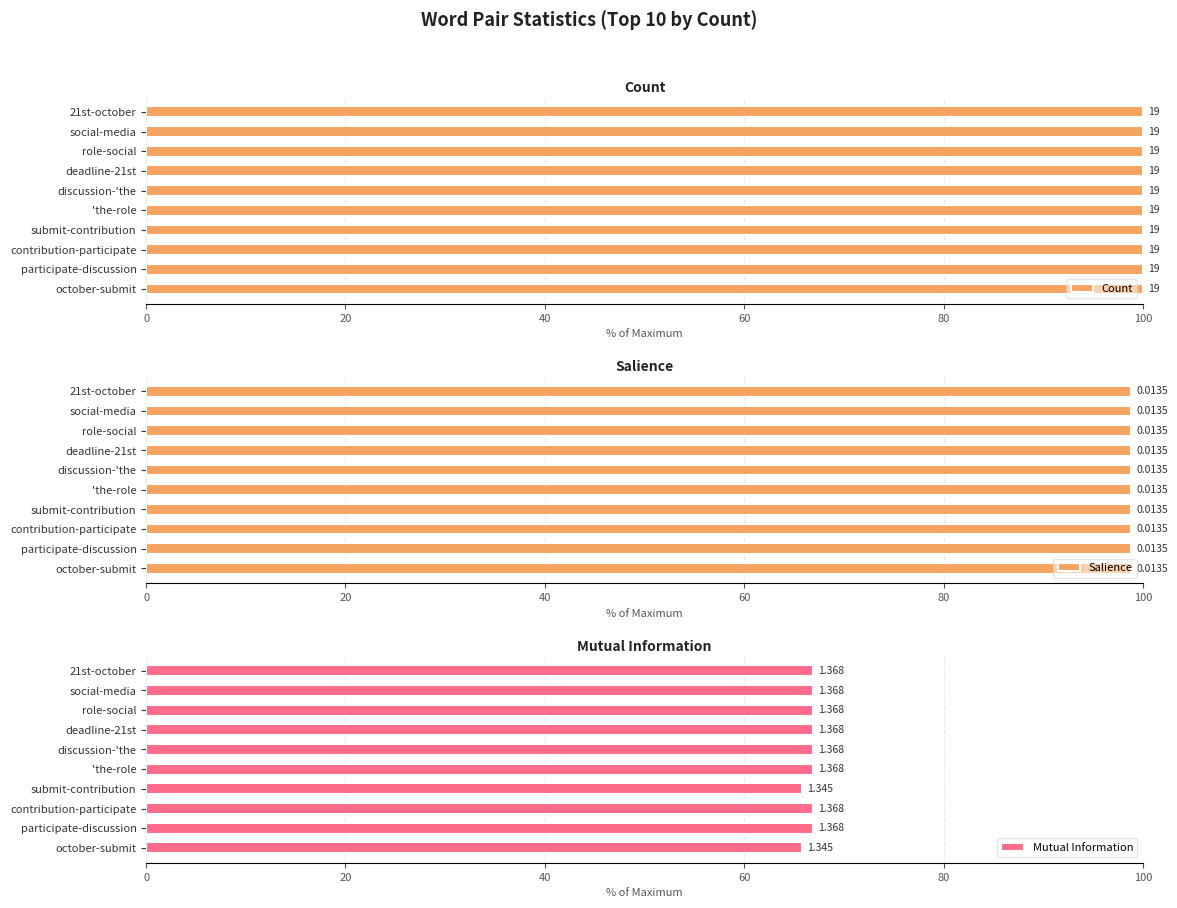

Are the bars grouped side by side (vs. stacked)?

Yes